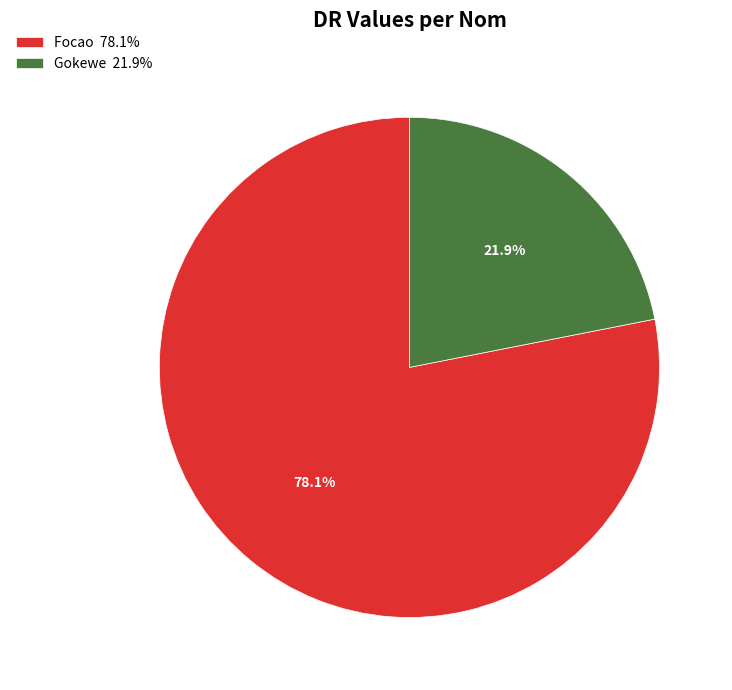

Rank the categories by value from highest to lowest.

Focao, Gokewe